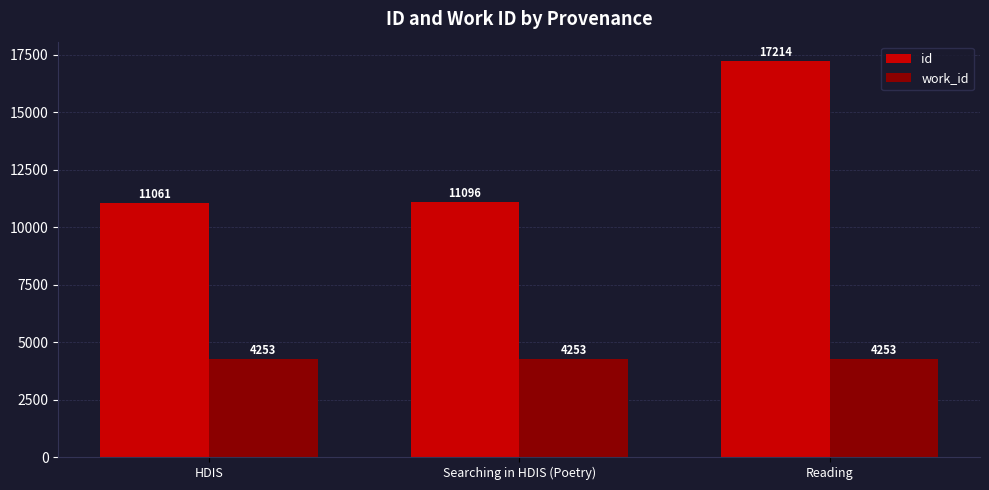

What is the sum of the id values at Reading and Searching in HDIS (Poetry)?

28310